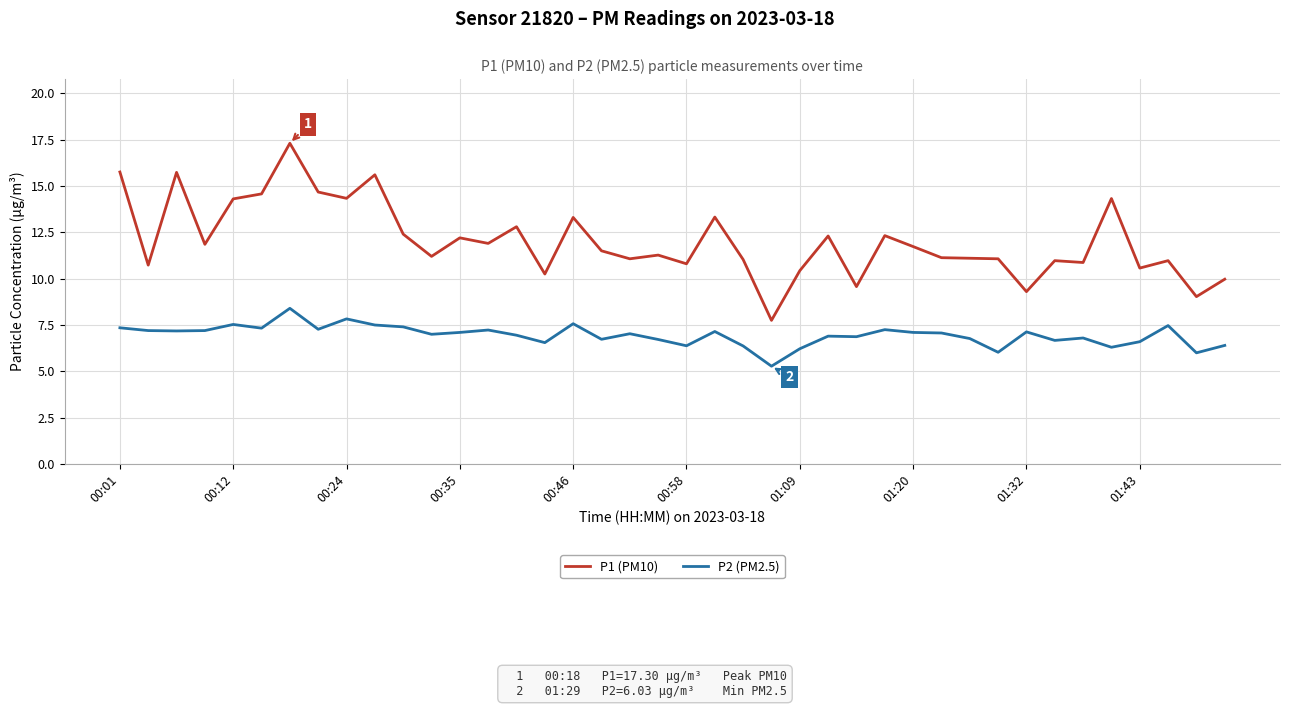

Which series has the widest spread of values?

P1 (PM10)